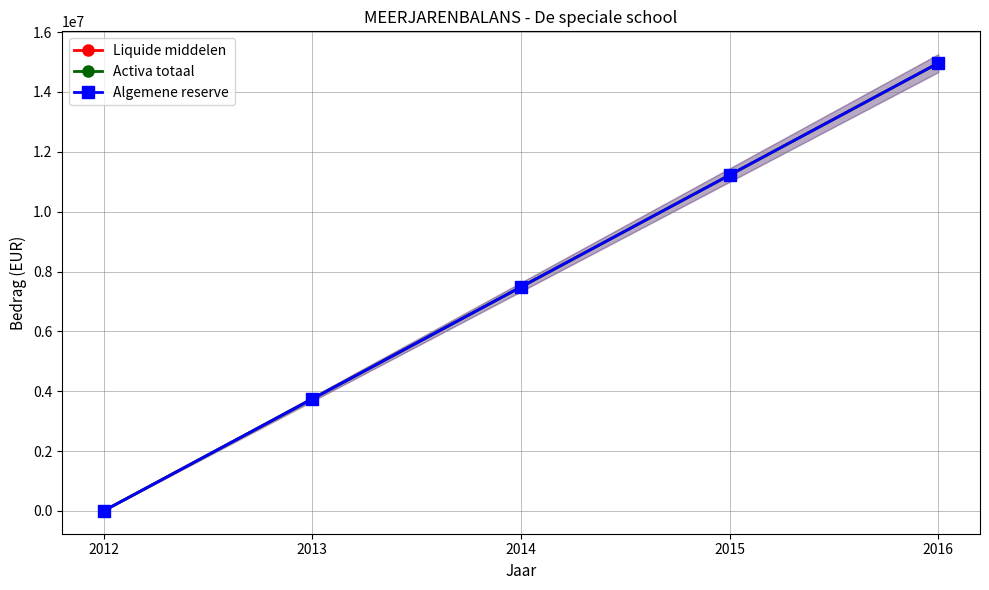

True or false: Liquide middelen and Algemene reserve intersect in this chart.

False